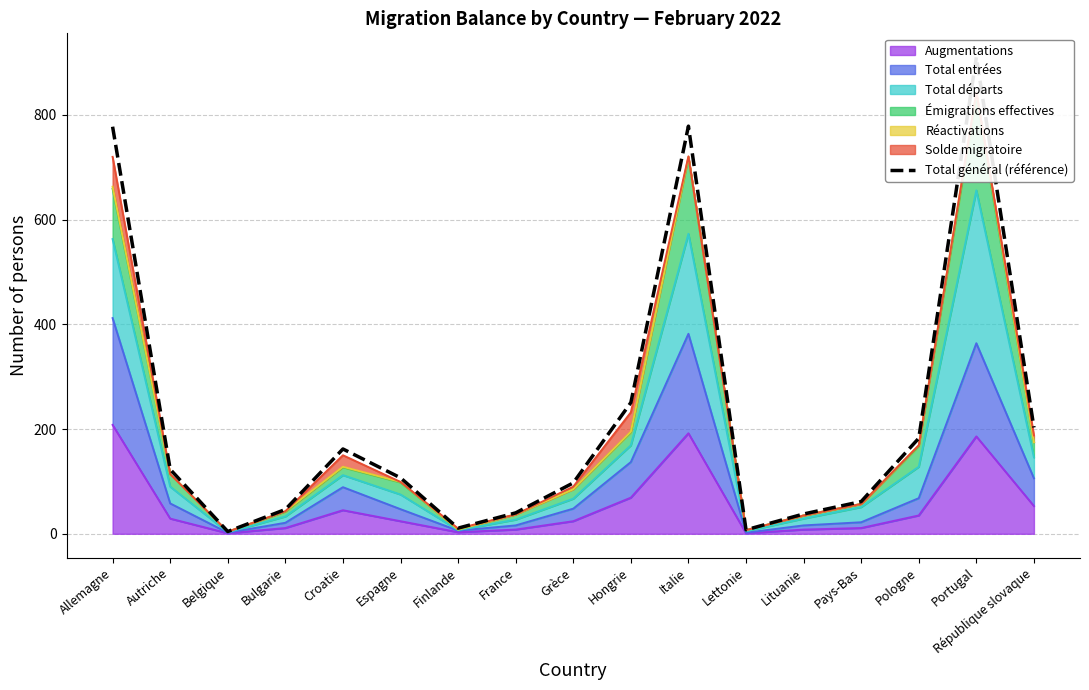

Is it true that Augmentations equals 35 at Pologne?

True